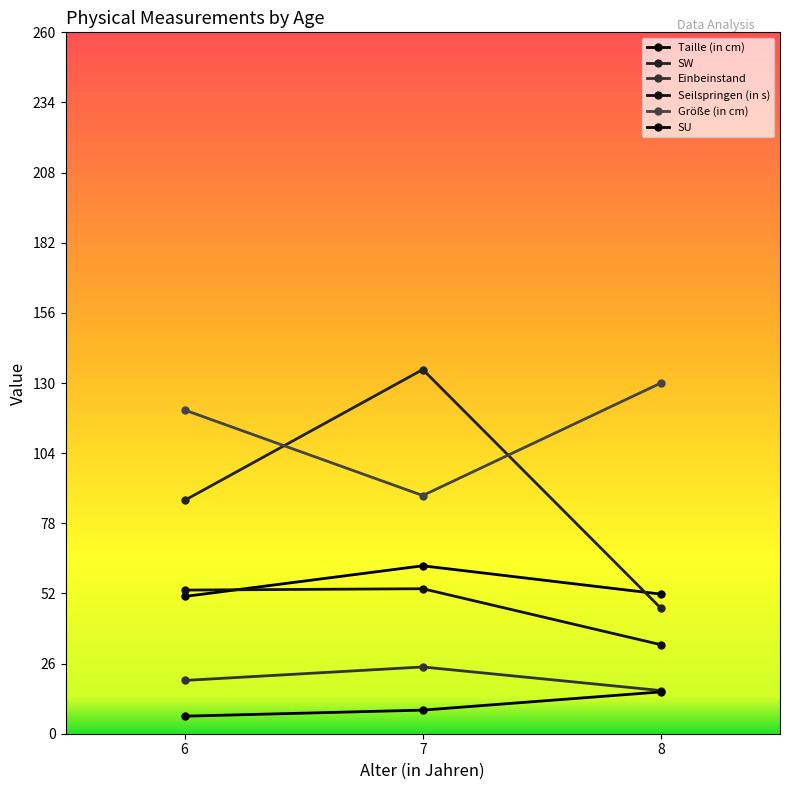

Is this an area chart (filled region under the line)?

No